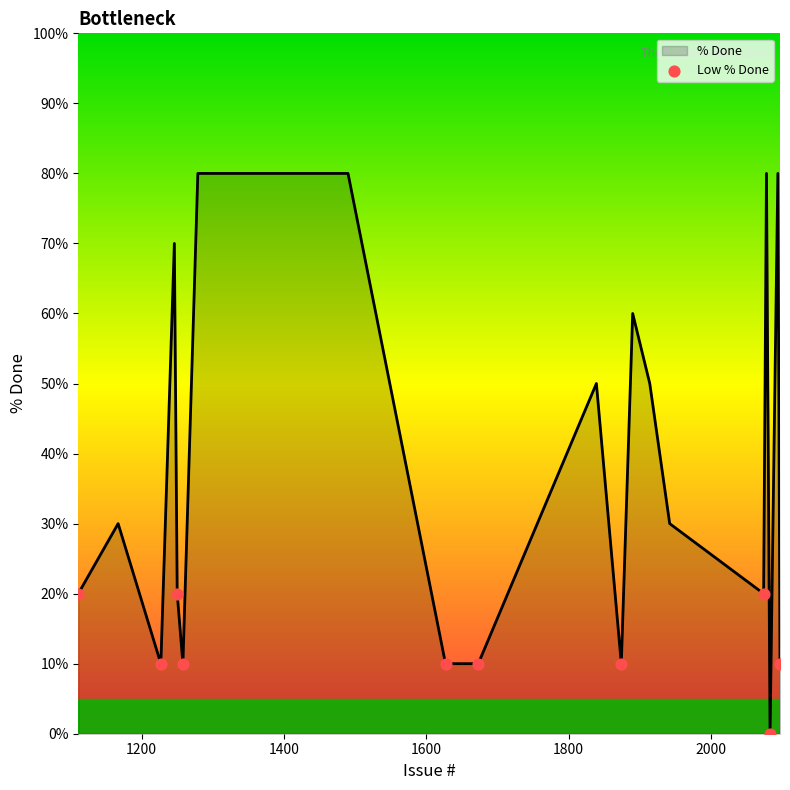

What is the difference between the maximum and minimum values?

80